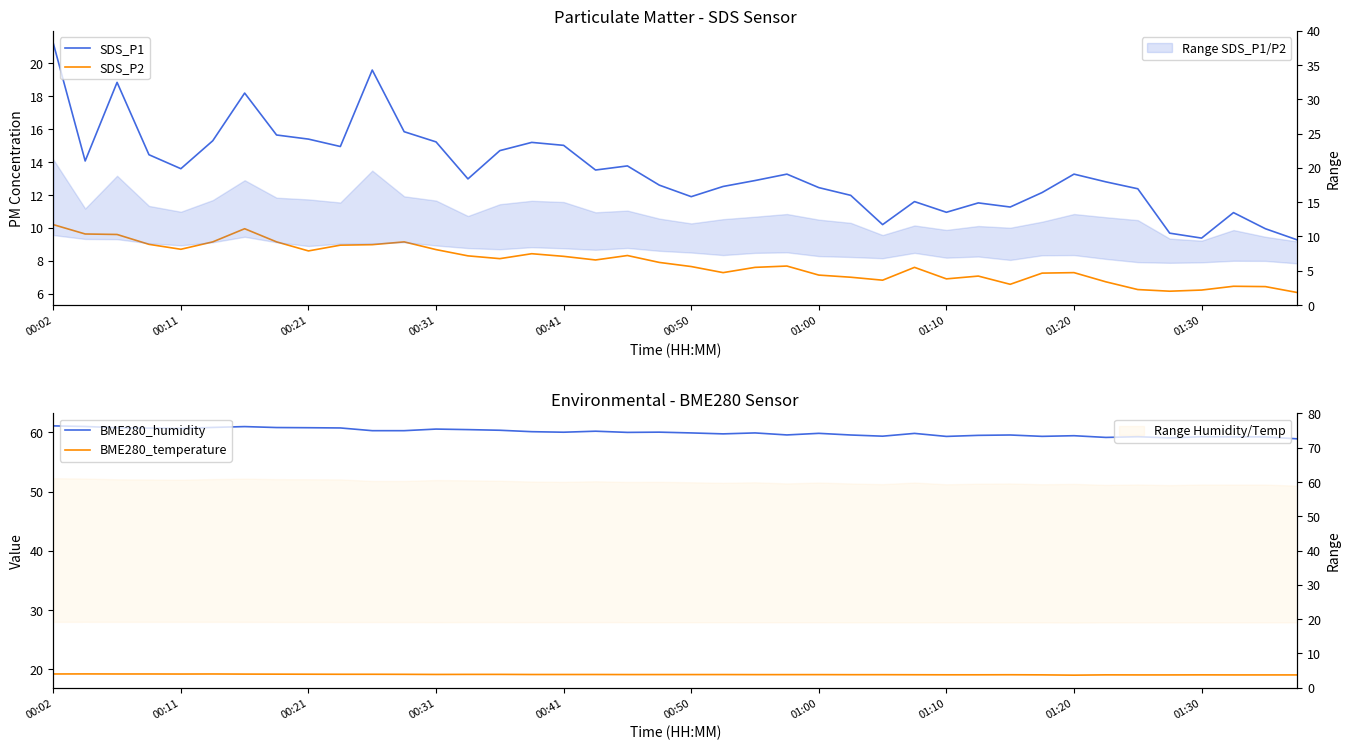

The value of SDS_P2 at 00:02 is 10.2. True or false?

True